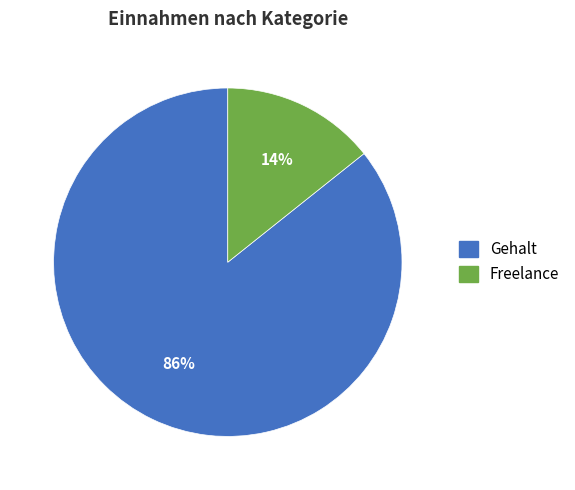

To the nearest percent, what is the combined percentage of Gehalt and Freelance?

100%